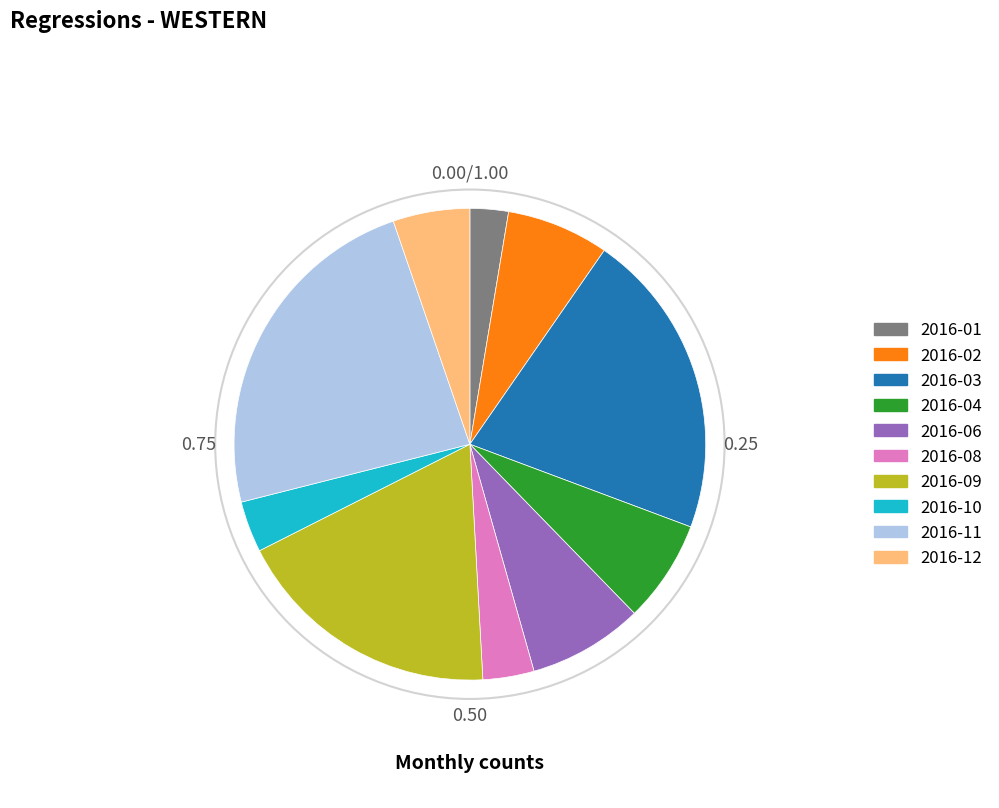

Is there any slice that represents more than half of the pie?

No